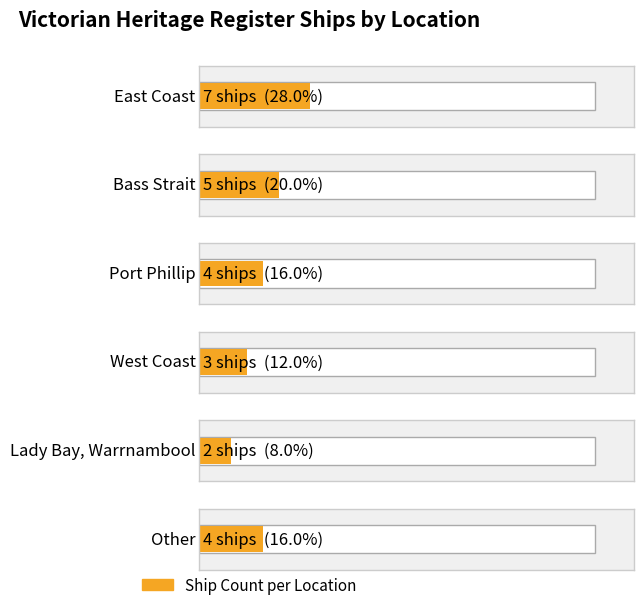

Approximately how many times larger is the value at East Coast compared to Other?

1.8